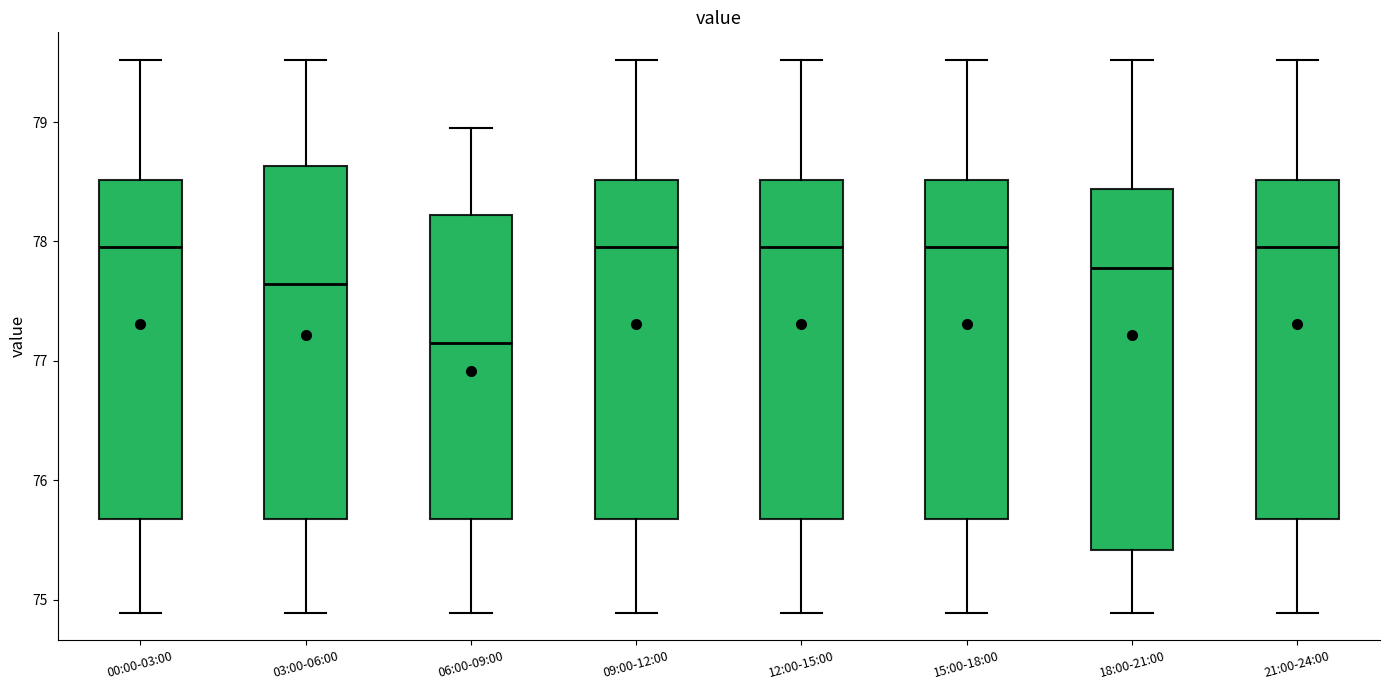

Reading left to right, read every box against the y-axis: the position of its median line, the range the box covers, and the ends of its whiskers. The values are not printed on the chart, so give them approximately, as read against the axis.

00:00-03:00: median 78.0, box 75.7 to 78.5, whiskers 74.9 to 79.5
03:00-06:00: median 77.6, box 75.7 to 78.6, whiskers 74.9 to 79.5
06:00-09:00: median 77.2, box 75.7 to 78.2, whiskers 74.9 to 79.0
09:00-12:00: median 78.0, box 75.7 to 78.5, whiskers 74.9 to 79.5
12:00-15:00: median 78.0, box 75.7 to 78.5, whiskers 74.9 to 79.5
15:00-18:00: median 78.0, box 75.7 to 78.5, whiskers 74.9 to 79.5
18:00-21:00: median 77.8, box 75.4 to 78.4, whiskers 74.9 to 79.5
21:00-24:00: median 78.0, box 75.7 to 78.5, whiskers 74.9 to 79.5